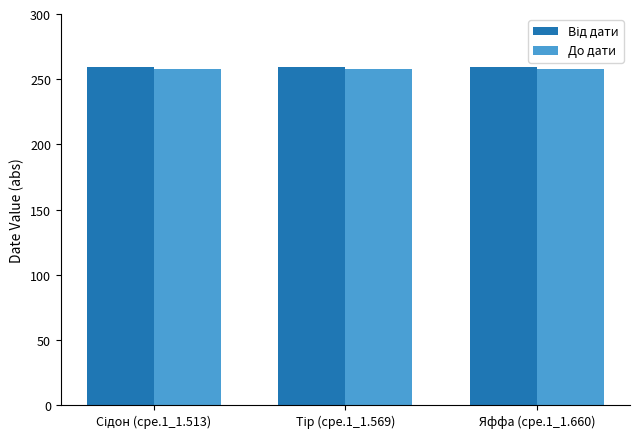

What is the greatest value displayed?

259